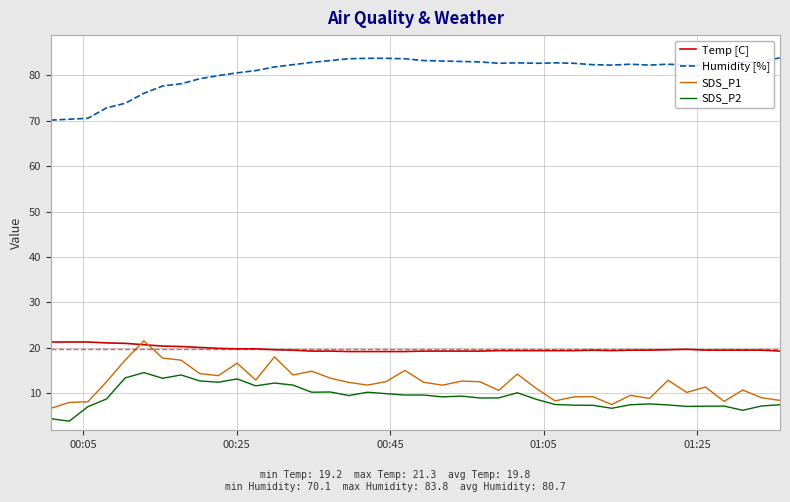

Which series has the largest total across all categories?

Humidity [%]